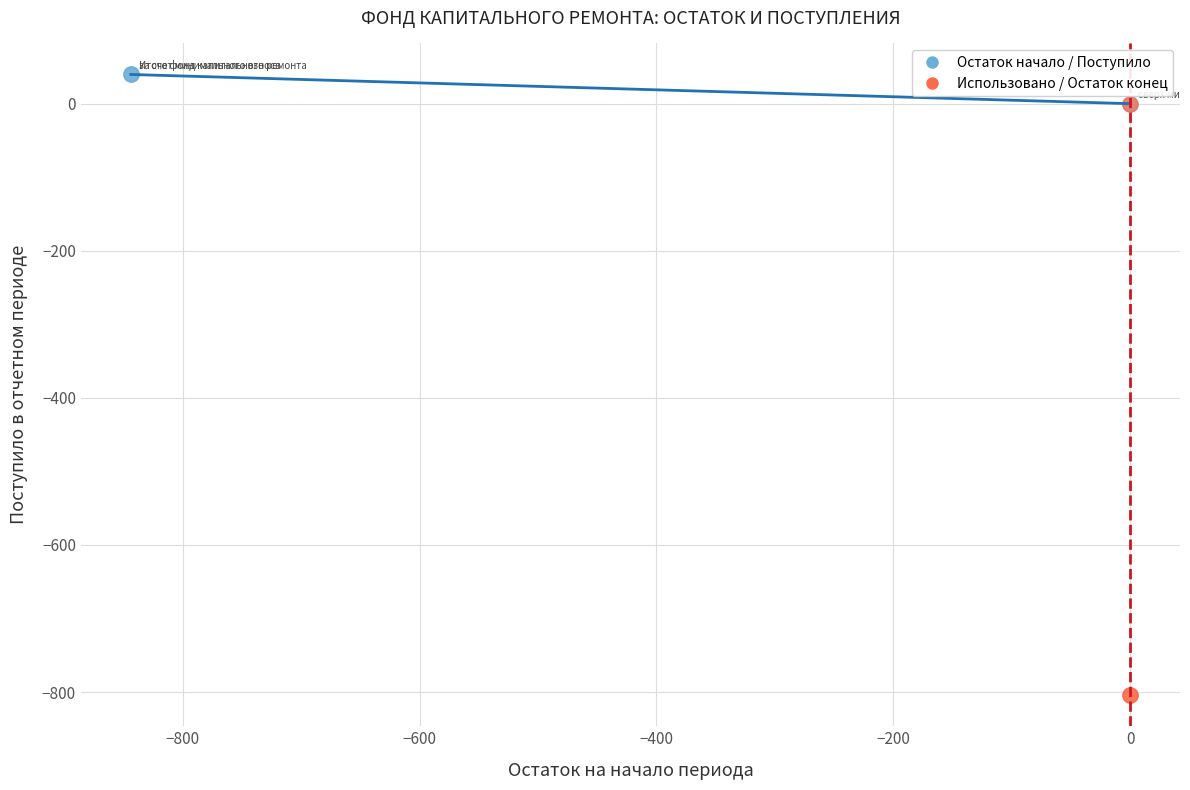

Which series contains the lowest Y value?

Использовано / Остаток конец